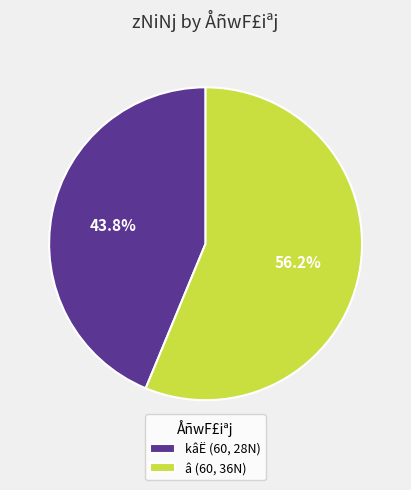

Which category has the biggest portion of the pie?

â (60, 36N)